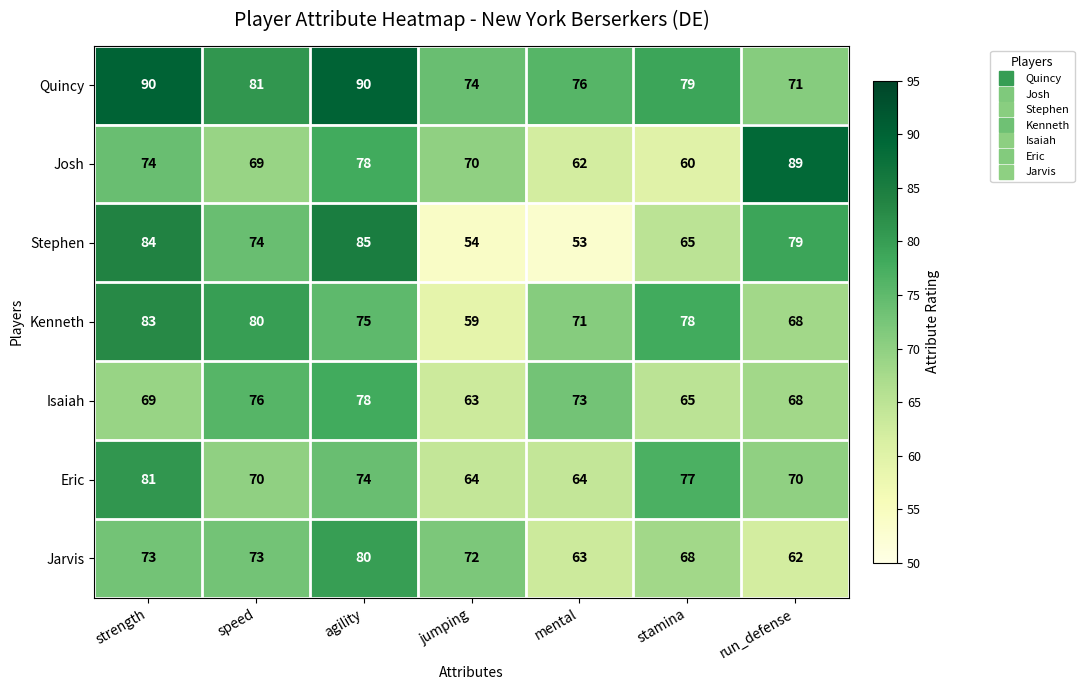

Which series has the largest range (max minus min)?

Stephen